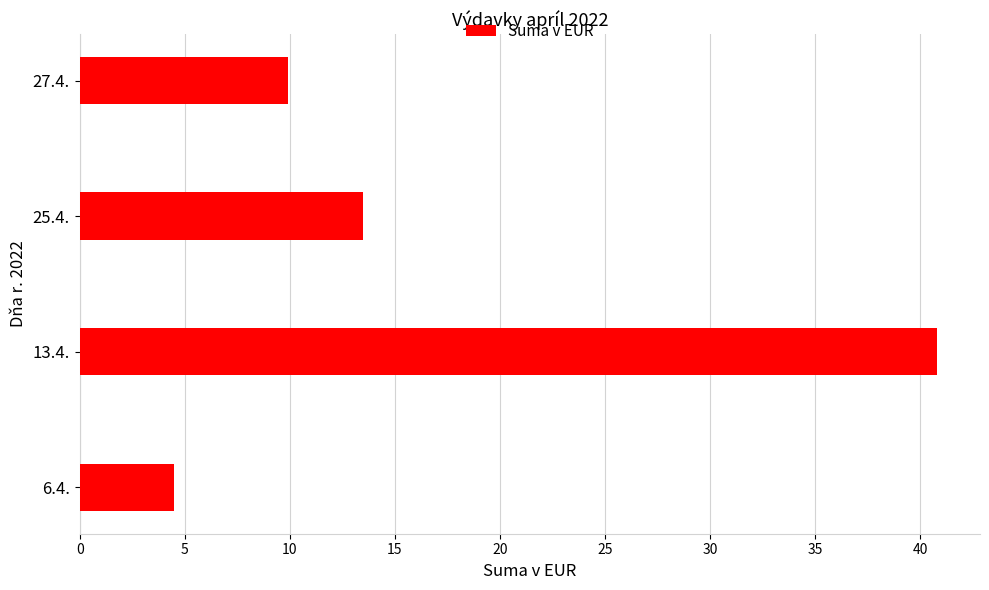

What is the difference between the maximum and minimum values?

36.3